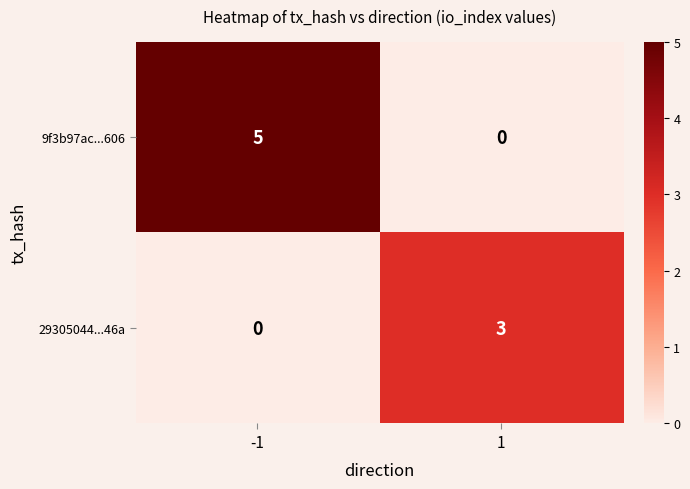

At which category is the sum across all series the highest?

-1